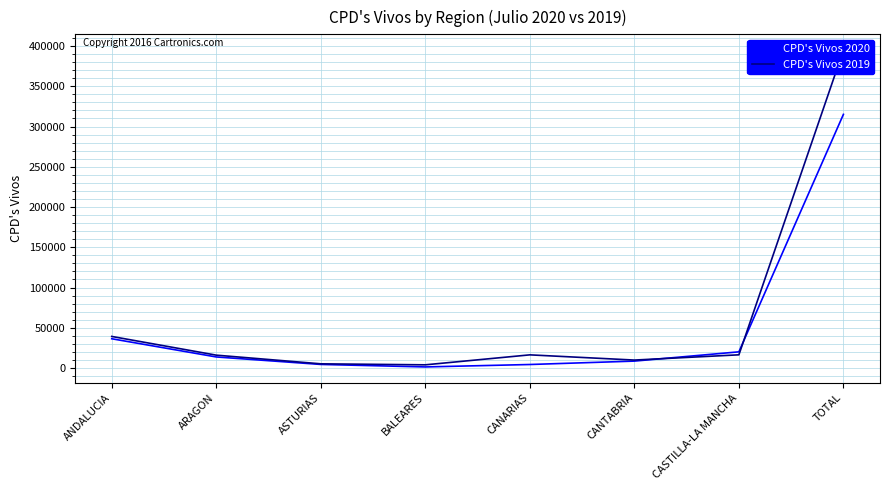

Is this an area chart (filled region under the line)?

No